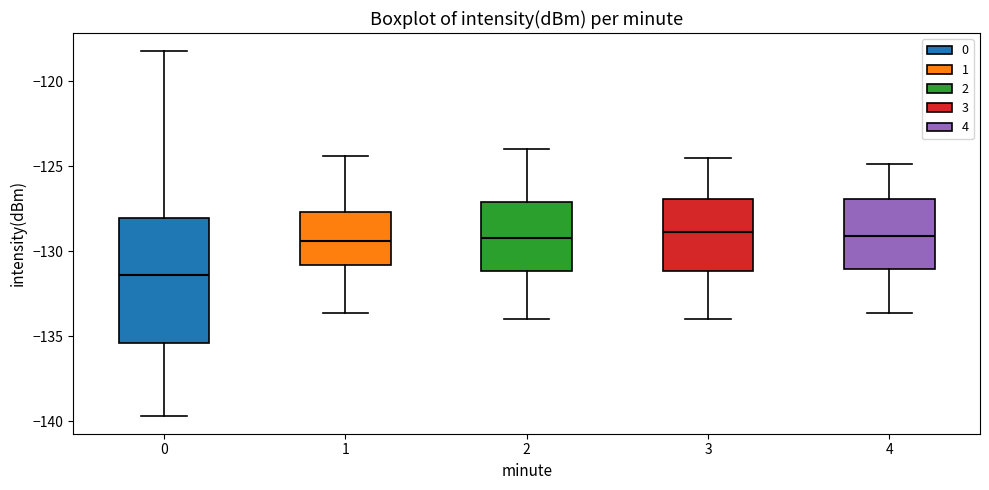

Reading left to right, transcribe this box plot: for each box, give where its median line is, the range the box spans, and where its two whiskers end, as read against the y-axis. The values are not printed on the chart, so give them approximately, as read against the axis.

0: median -131.5, box -135.5 to -128.0, whiskers -139.5 to -118.0
1: median -129.5, box -131.0 to -127.5, whiskers -133.5 to -124.5
2: median -129.0, box -131.0 to -127.0, whiskers -134.0 to -124.0
3: median -129.0, box -131.0 to -127.0, whiskers -134.0 to -124.5
4: median -129.0, box -131.0 to -127.0, whiskers -133.5 to -125.0